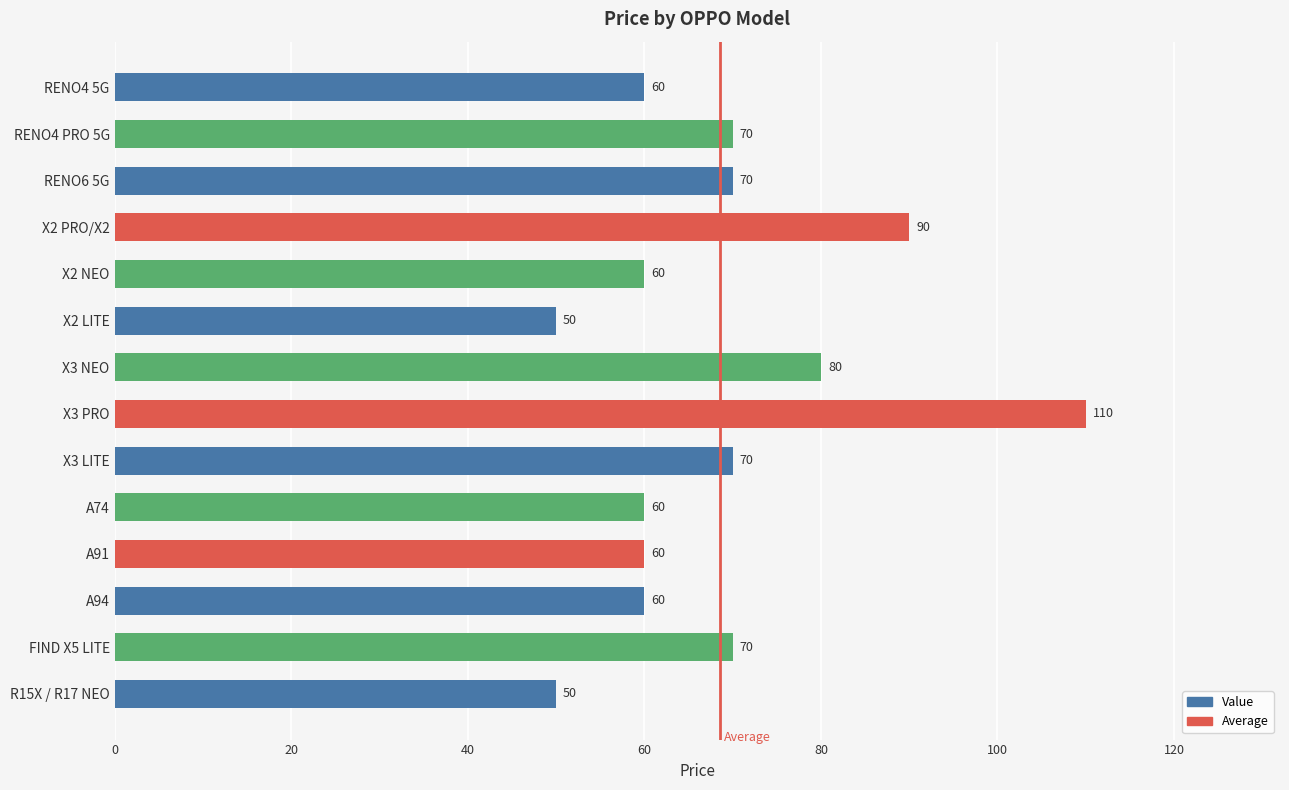

What position from the top is X3 NEO?

7